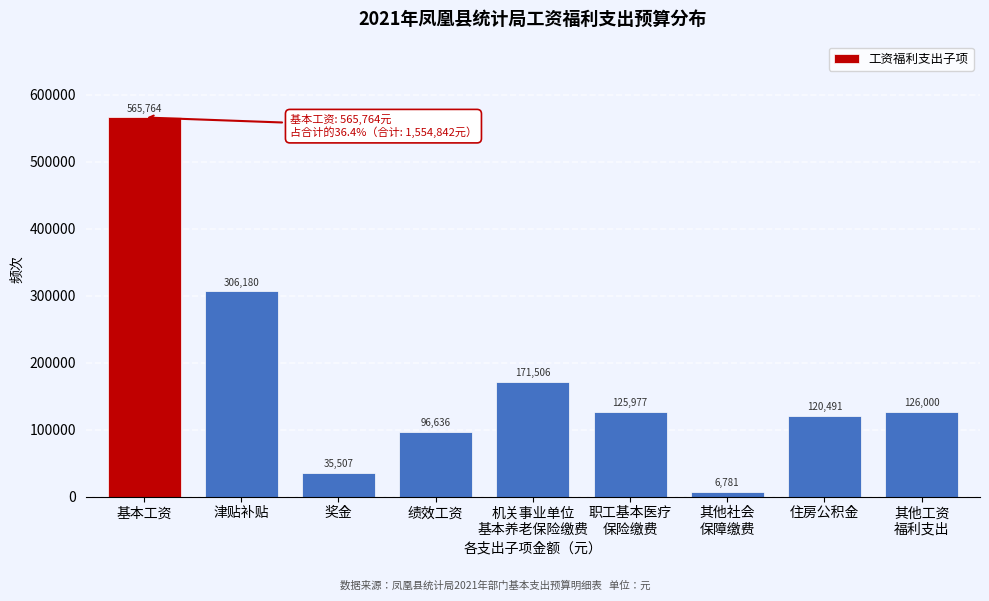

Reading left to right, what are all the values shown in this chart?

565764	306180	35507	96636	171506	125977	6781	120491	126000